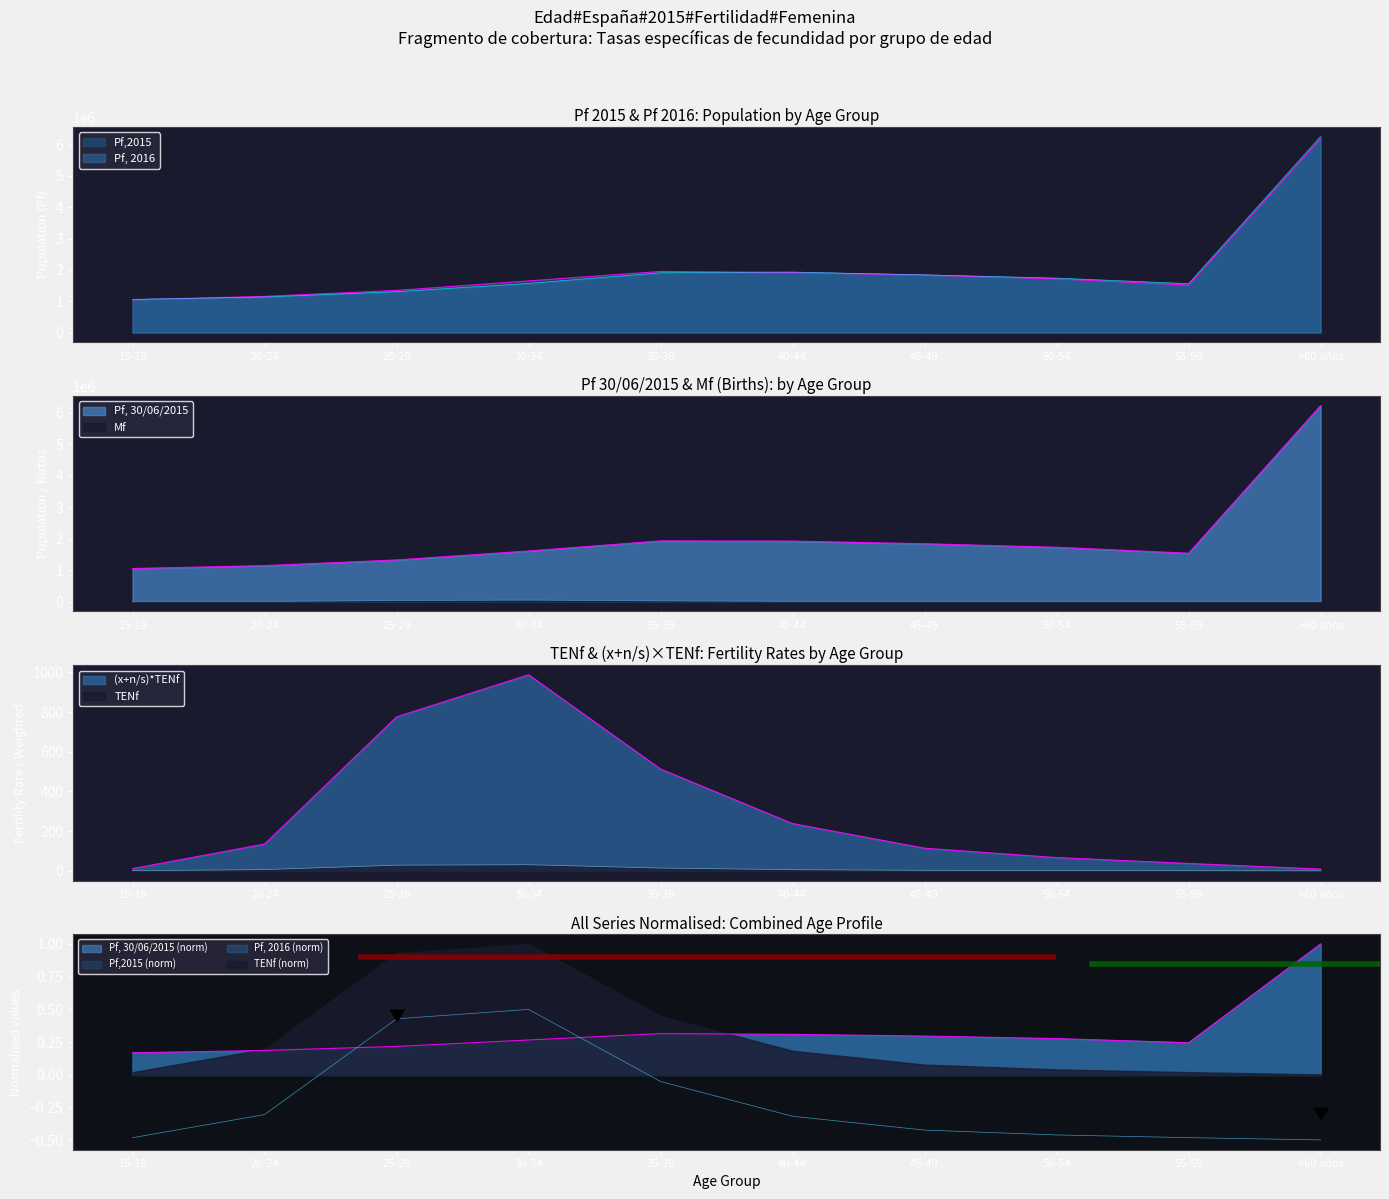

Where is the first local maximum for Mf?

30-34